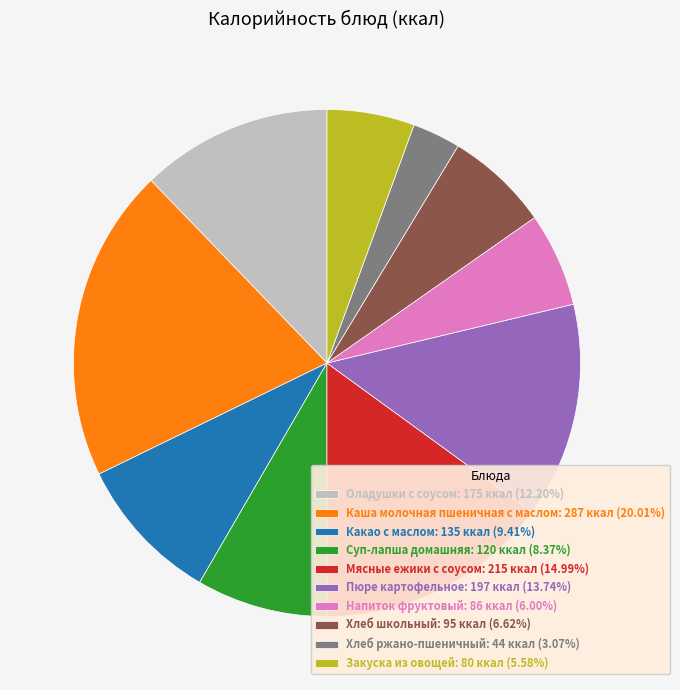

Do Напиток фруктовый: 86 ккал (6.00%) and Пюре картофельное: 197 ккал (13.74%) together represent more than half of the pie?

No